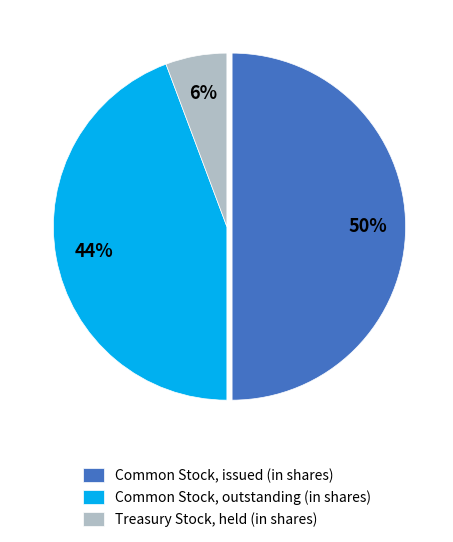

How many segments does this pie chart have?

3